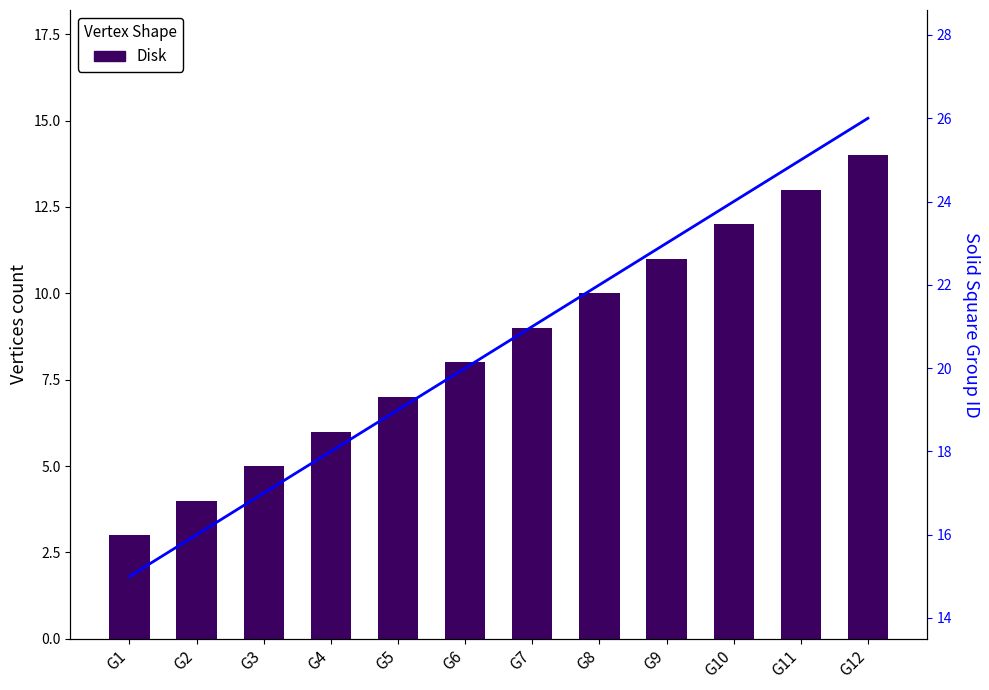

At which label does Solid Square reach its peak?

G12